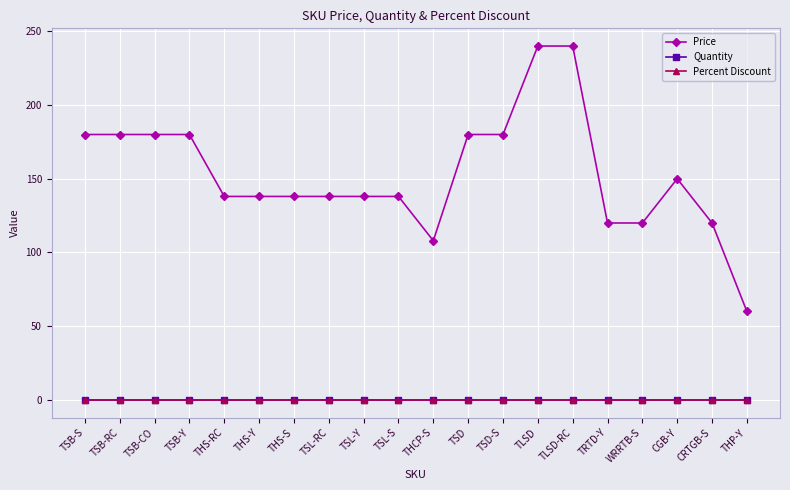

What is the highest value of the Price series?

240.0